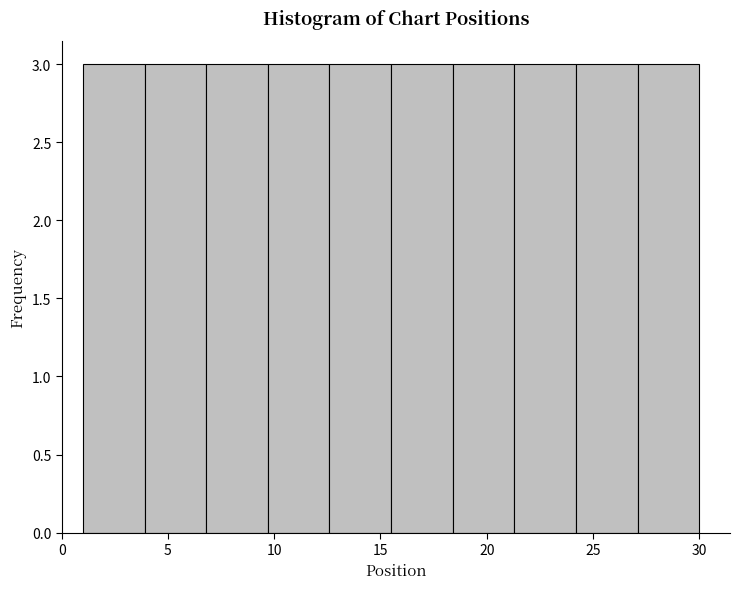

Reading left to right, transcribe this chart: for each bar, give the range it covers on the x-axis and its height. Neither the bar edges nor the heights are printed on the chart, so give them approximately, as read against the axes.

1.0 to 3.9: 3
3.9 to 6.8: 3
6.8 to 9.7: 3
9.7 to 12.6: 3
12.6 to 15.5: 3
15.5 to 18.4: 3
18.4 to 21.3: 3
21.3 to 24.2: 3
24.2 to 27.1: 3
27.1 to 30.0: 3